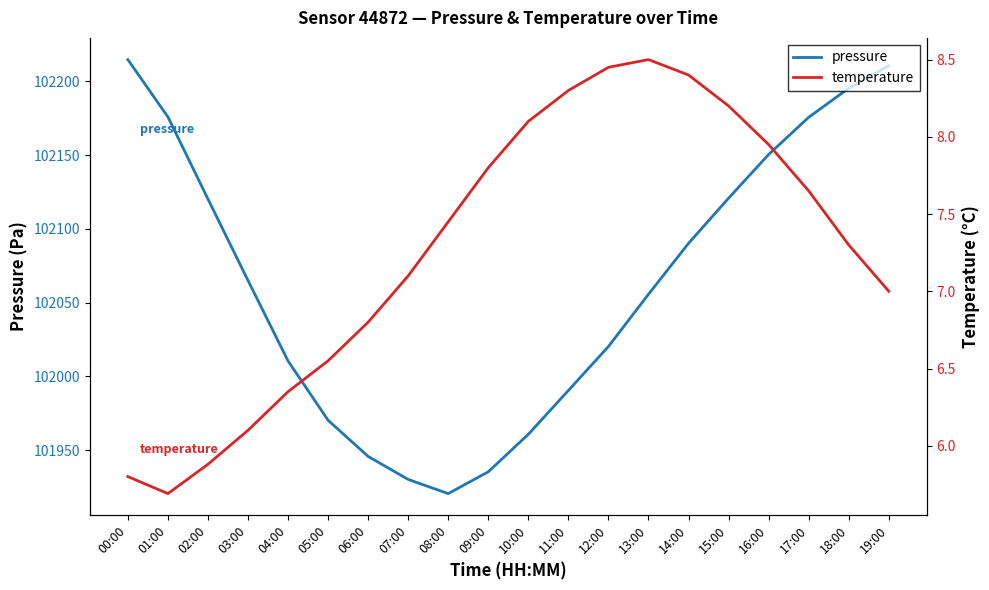

Reading right to left, what are all the values shown in this chart?

pressure: 102210.5	102195.3	102175.6	102150.4	102120.8	102090.2	102055.7	102020.3	101990.5	101960.8	101935.4	101920.6	101930.2	101945.8	101970.3	102010.5	102065.0	102120.2	102175.9	102214.7
temperature: 7.0	7.3	7.7	8.0	8.2	8.4	8.5	8.4	8.3	8.1	7.8	7.5	7.1	6.8	6.5	6.3	6.1	5.9	5.7	5.8